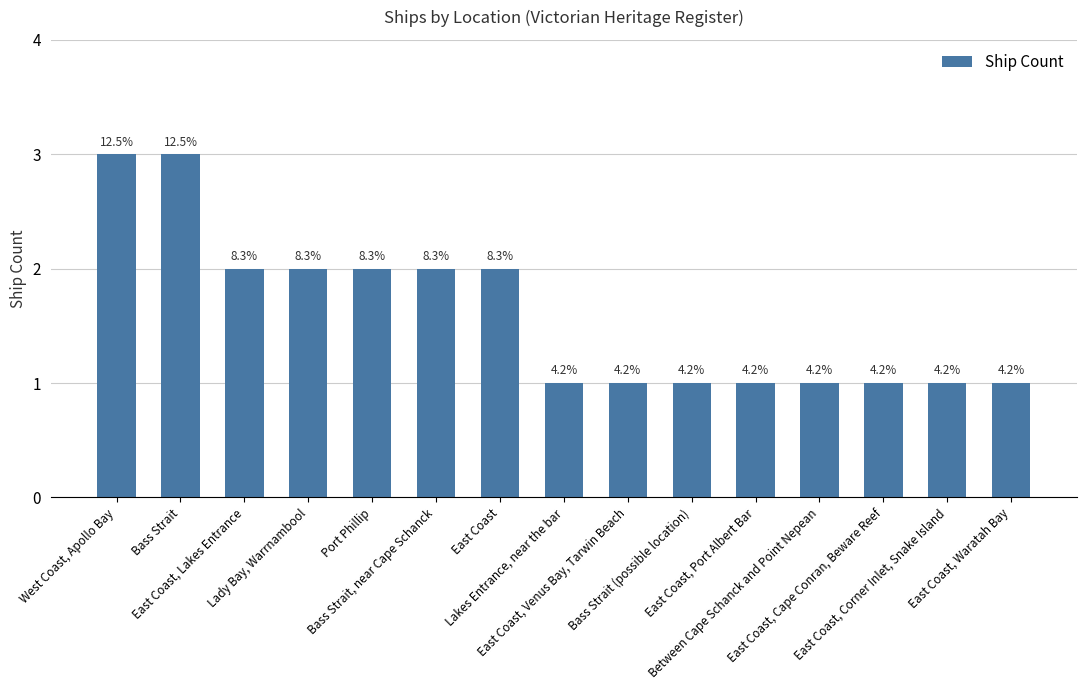

At which category does the chart reach its peak across all series?

West Coast, Apollo Bay